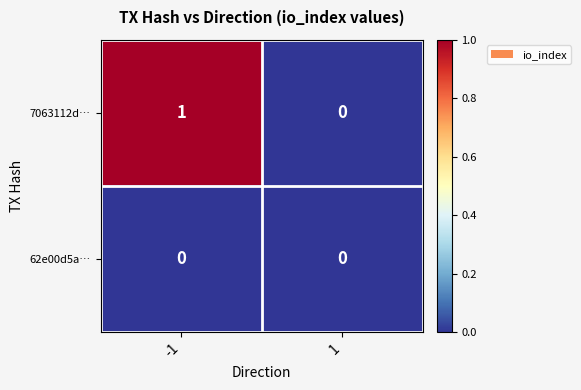

Is it true that 62e00d5a… equals 0 at -1?

True